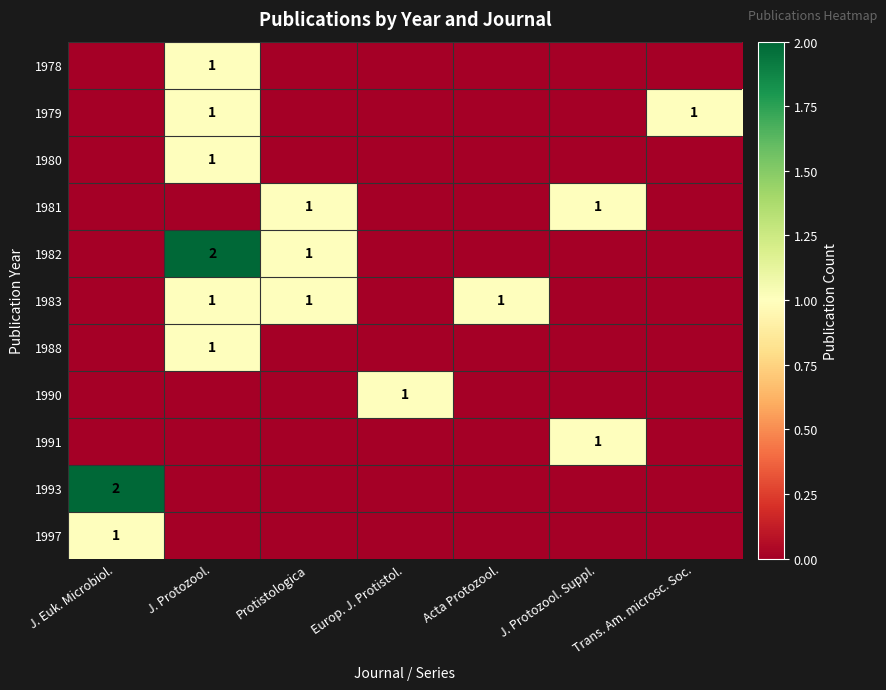

The 1983 series shows 1 at Acta Protozool.. True or false?

True